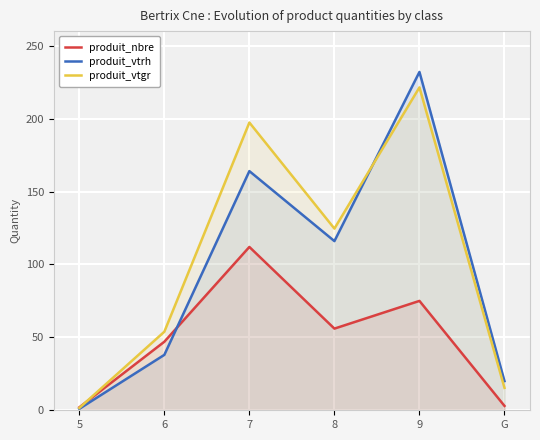

What position from the left is 9?

5